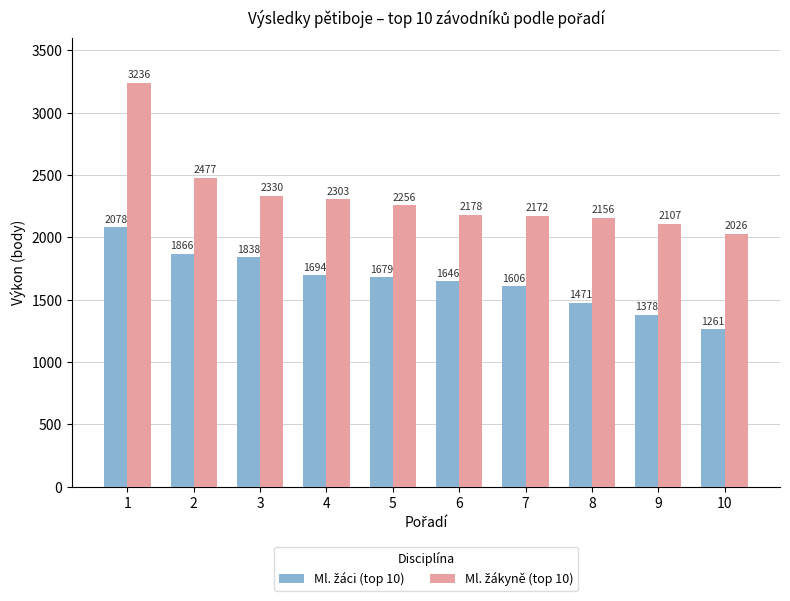

What is the smallest value displayed?

1261